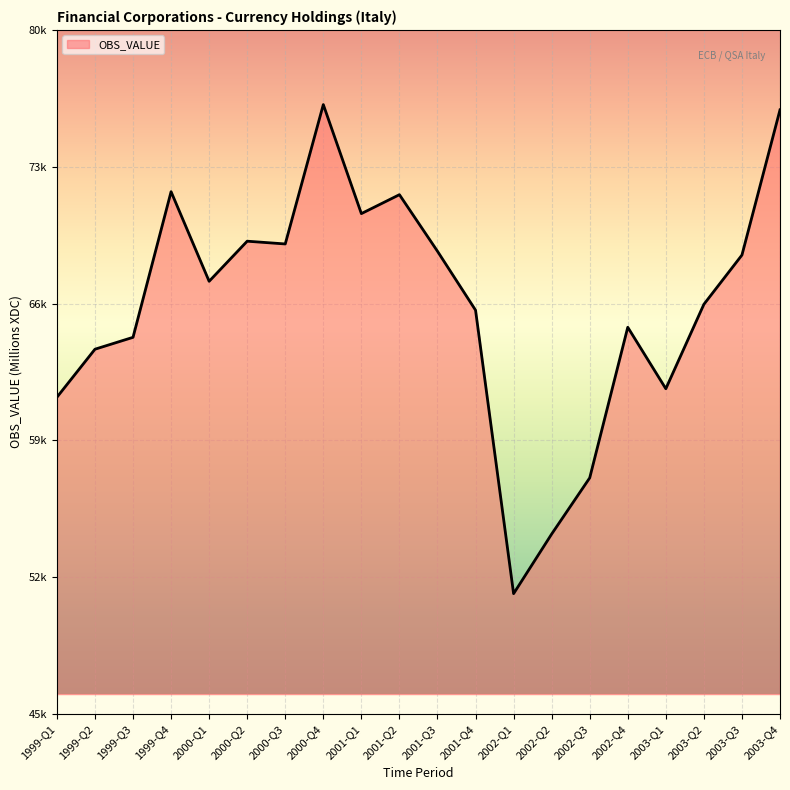

Which category has the highest value across all series?

2000-Q4